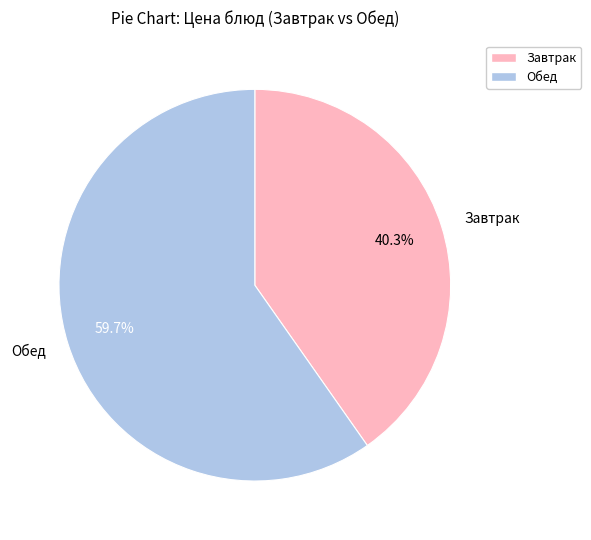

Rank the categories by value from lowest to highest.

Завтрак, Обед